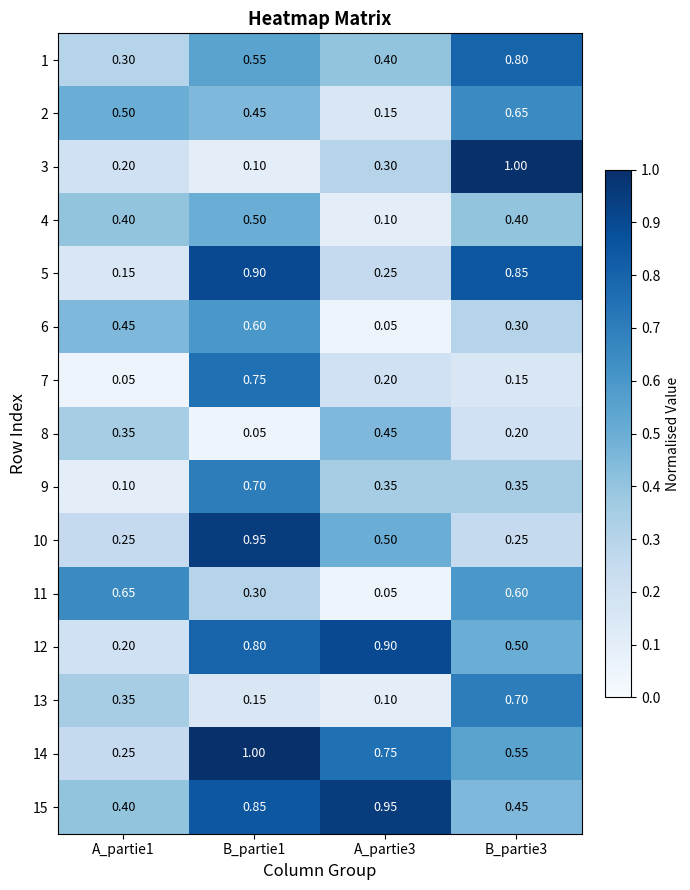

Is the value of 9 at A_partie3 greater than the value of 14 at A_partie3?

No